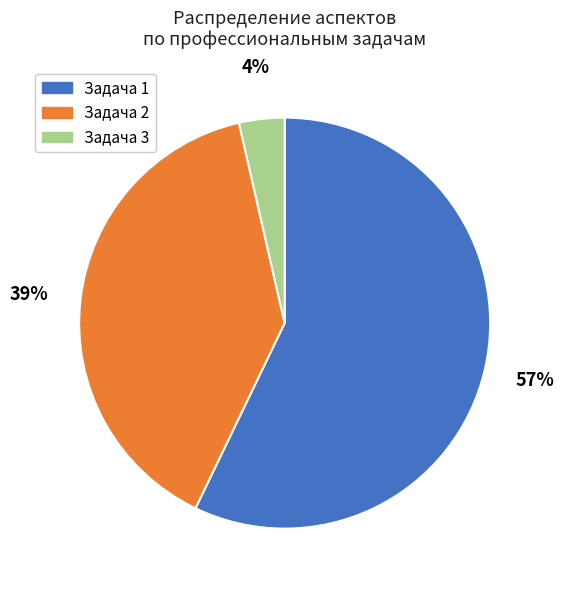

Count the number of slices in the pie.

3